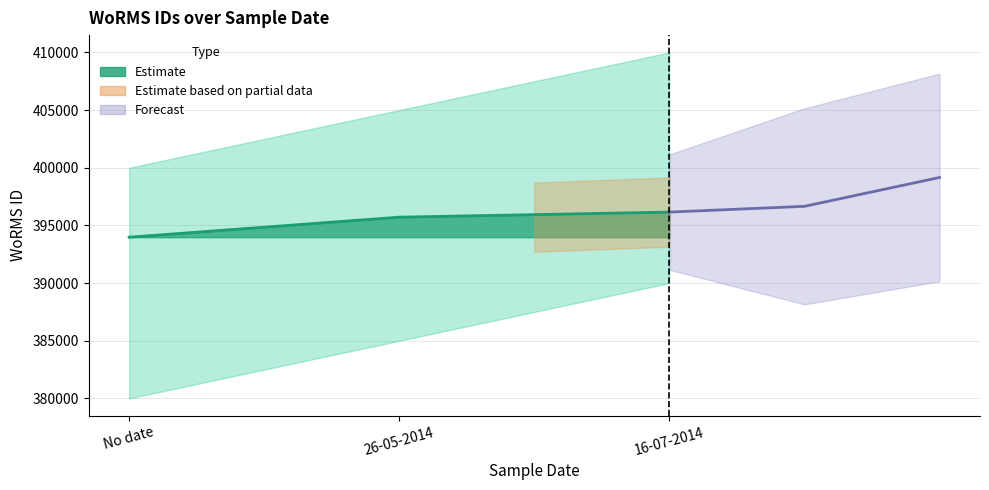

What is the lowest value of the Forecast line series?

396155